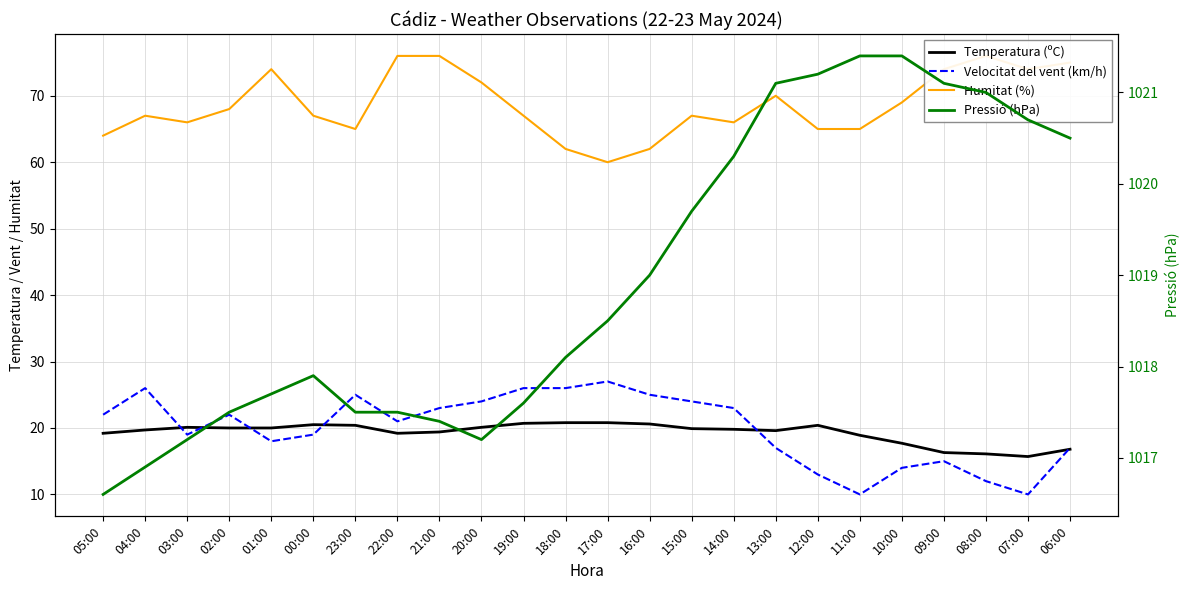

What is the approximate value of Temperatura (ºC) at 15:00?

19.9